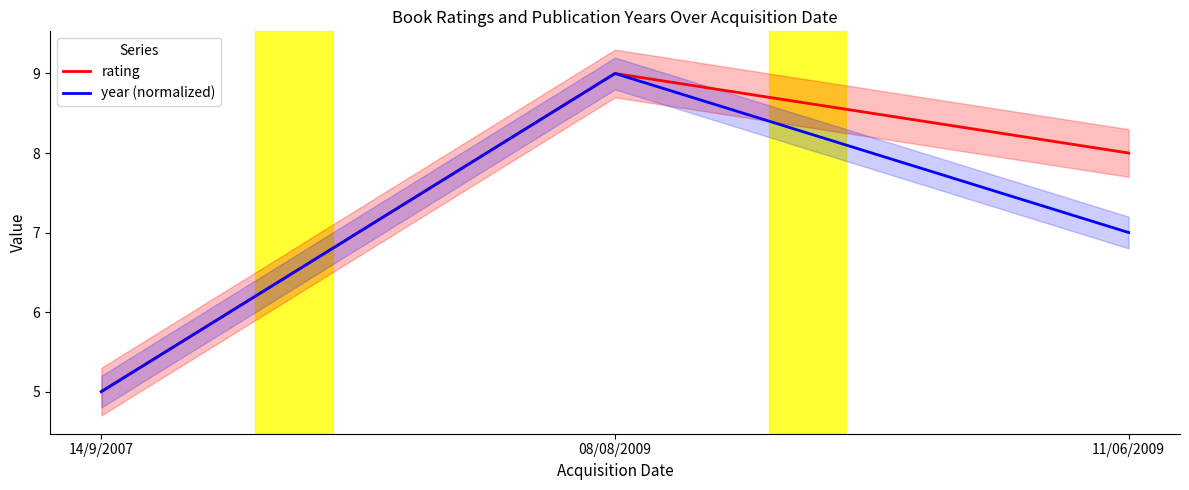

How many distinct data groups are displayed?

2